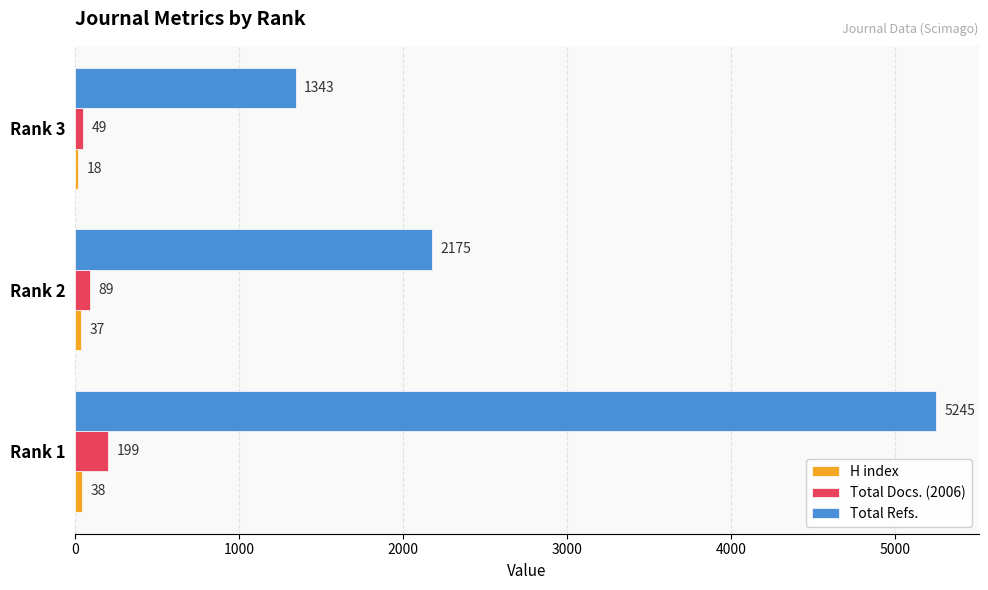

At which label is Total Docs. (2006) closest to 124?

Rank 2